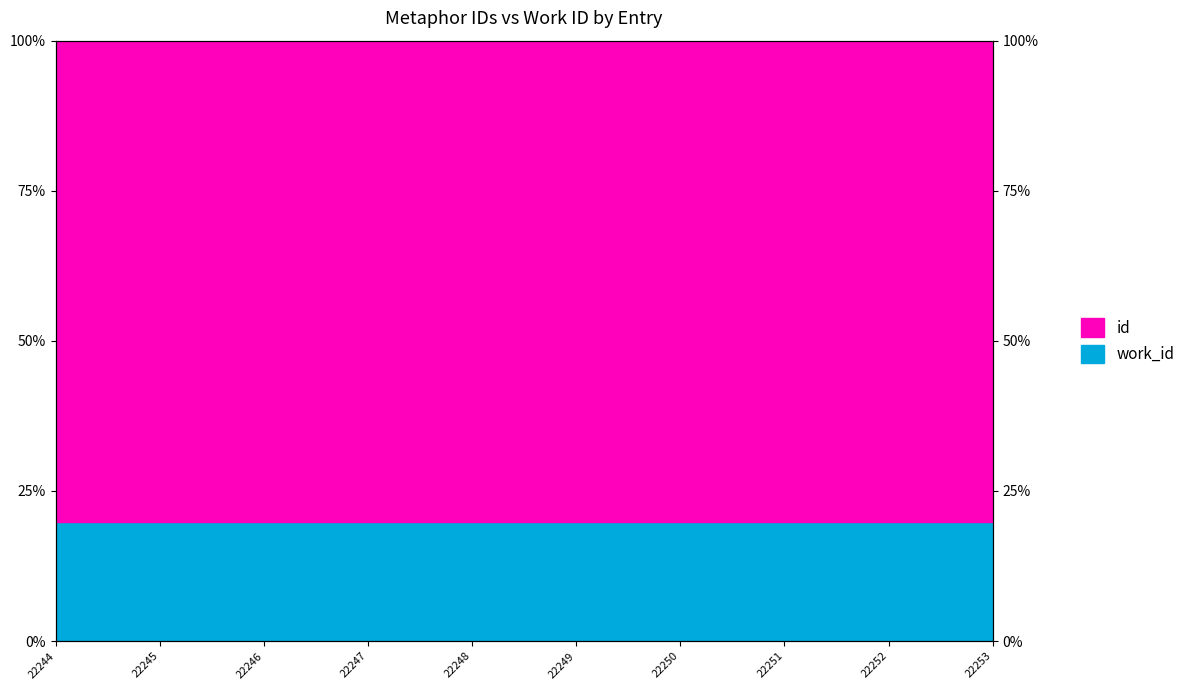

At which category does the chart reach its minimum across all series?

22253